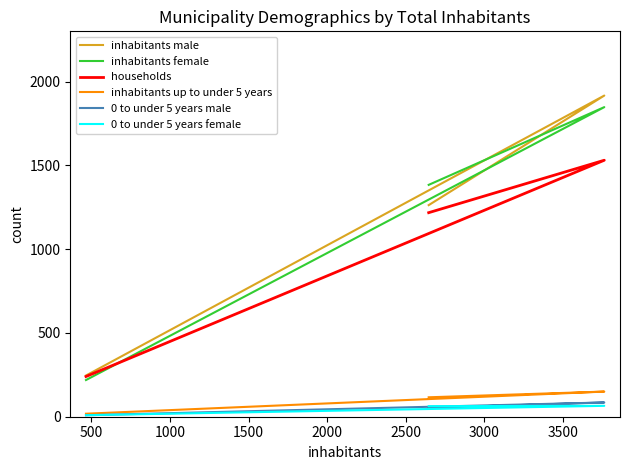

What are all the series names shown in the legend?

inhabitants male, inhabitants female, households, inhabitants up to under 5 years, 0 to under 5 years male, 0 to under 5 years female